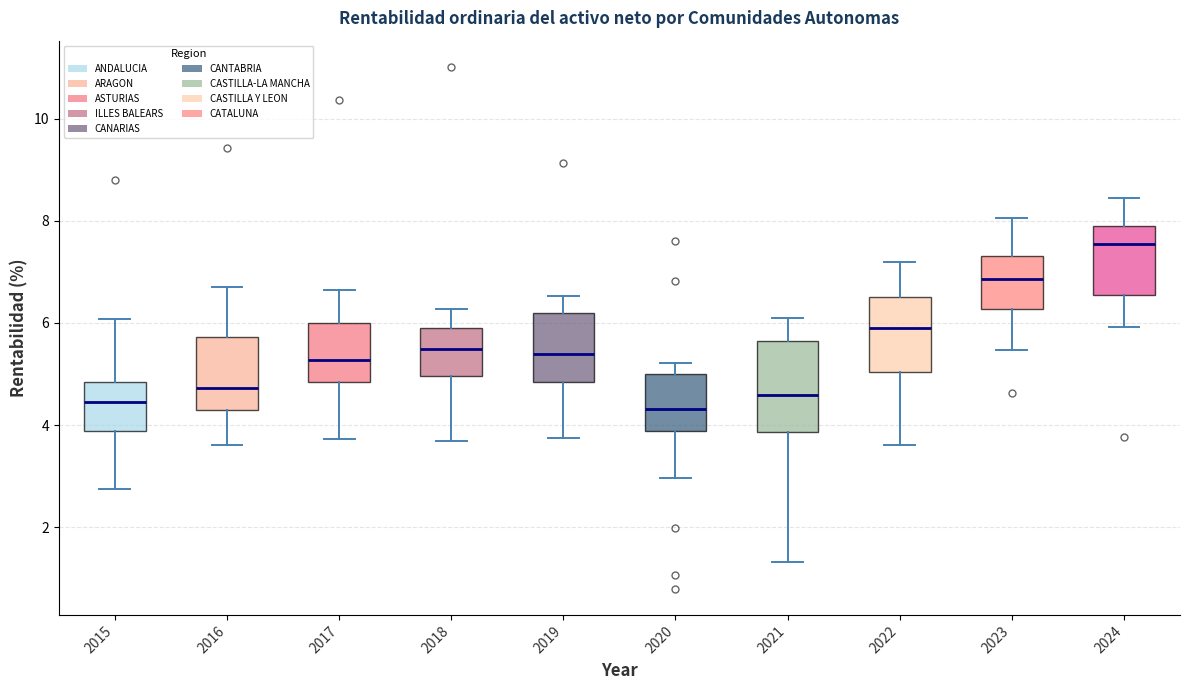

Reading left to right, read every box against the y-axis: the position of its median line, the range the box covers, and the ends of its whiskers. The values are not printed on the chart, so give them approximately, as read against the axis.

2015: median 4.4, box 3.8 to 4.8, whiskers 2.8 to 6.0
2016: median 4.8, box 4.2 to 5.8, whiskers 3.6 to 6.6
2017: median 5.2, box 4.8 to 6.0, whiskers 3.8 to 6.6
2018: median 5.4, box 5.0 to 6.0, whiskers 3.6 to 6.2
2019: median 5.4, box 4.8 to 6.2, whiskers 3.8 to 6.6
2020: median 4.4, box 3.8 to 5.0, whiskers 3.0 to 5.2
2021: median 4.6, box 3.8 to 5.6, whiskers 1.4 to 6.0
2022: median 5.8, box 5.0 to 6.6, whiskers 3.6 to 7.2
2023: median 6.8, box 6.2 to 7.4, whiskers 5.4 to 8.0
2024: median 7.6, box 6.6 to 7.8, whiskers 6.0 to 8.4